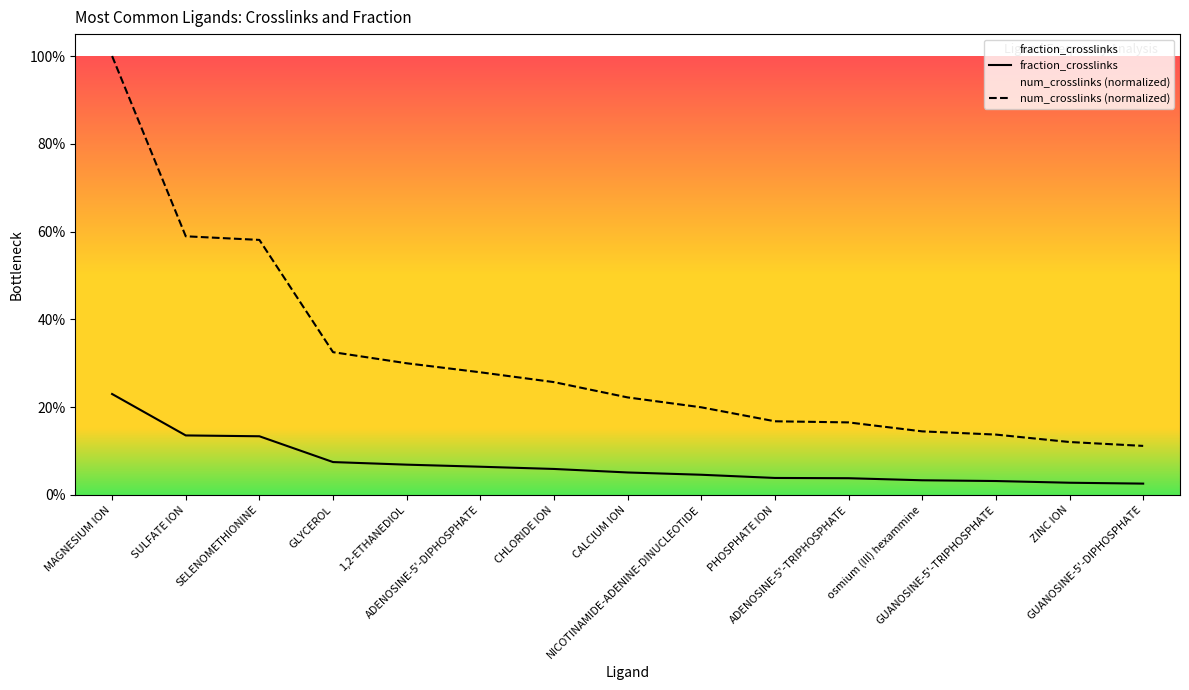

Count the fraction_crosslinks values in the range 0 to 1.

15